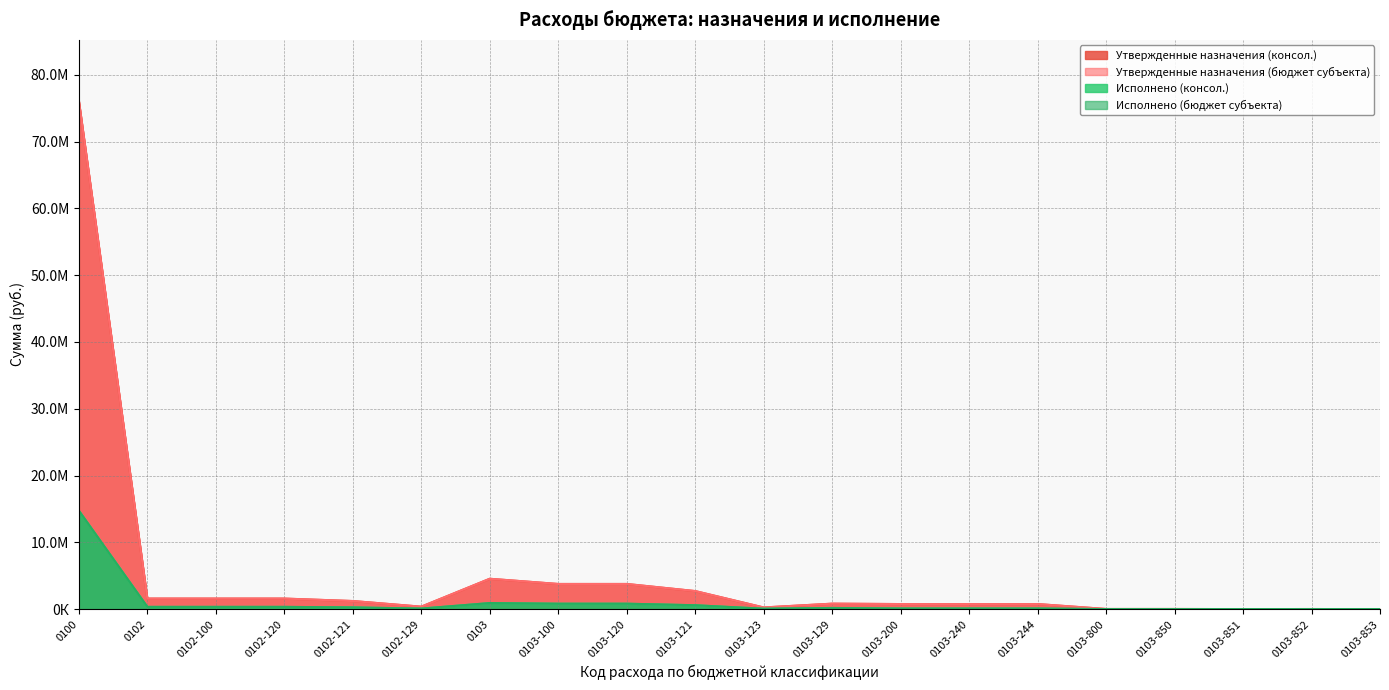

At which category is the sum across all series the highest?

0100